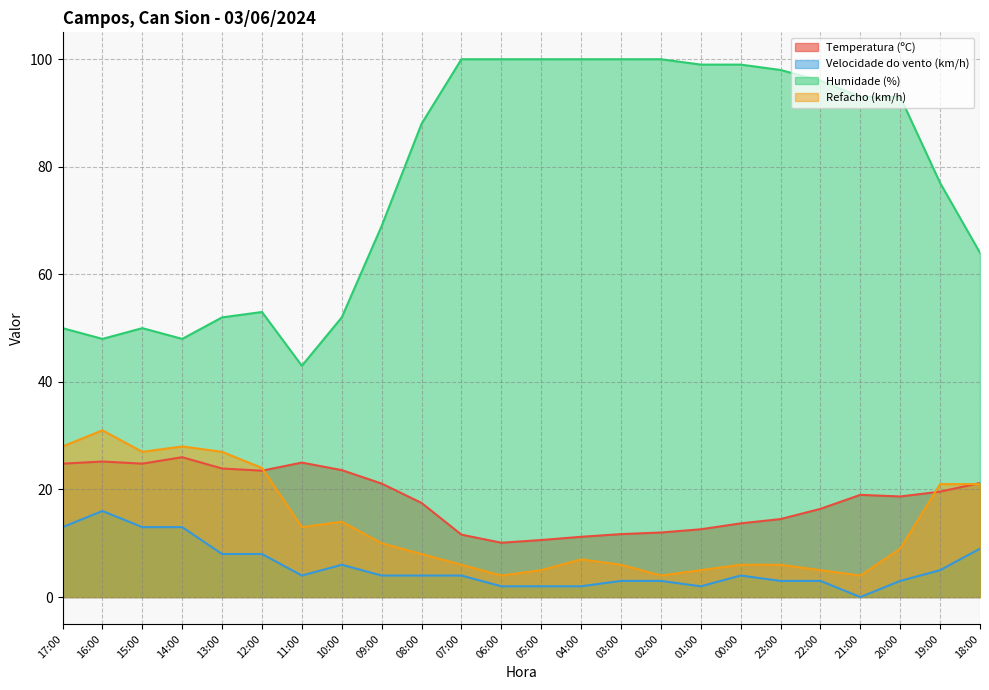

Which category has the lowest value across all series?

21:00